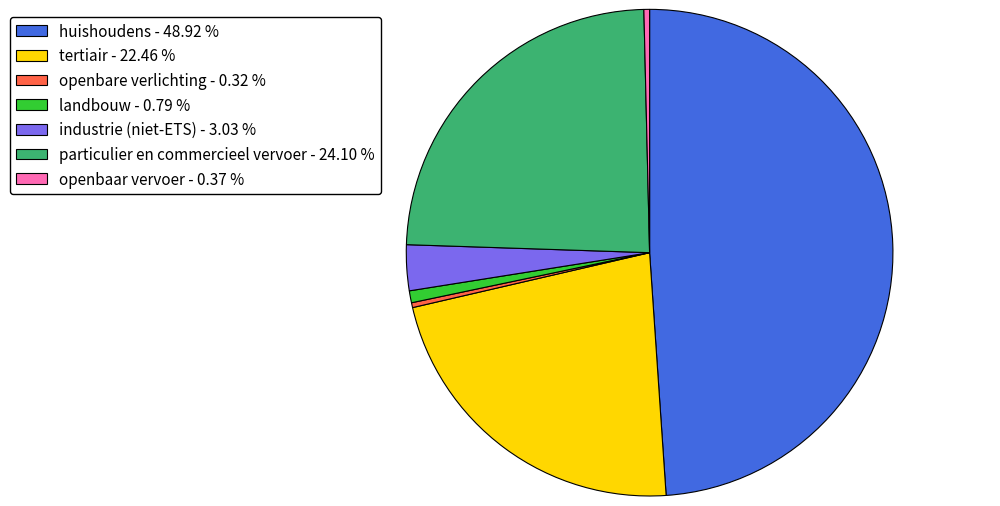

Do industrie (niet-ETS) - 3.03 % and landbouw - 0.79 % together represent more than half of the pie?

No